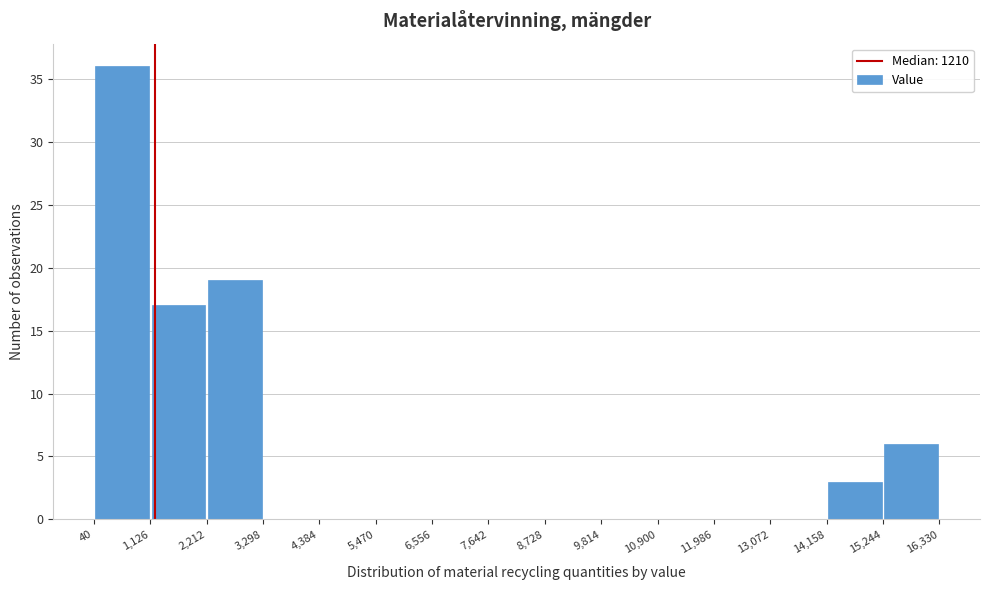

How tall is the bar that spans 40 to 1,126 on the x-axis? The values are not printed on the chart, so give them approximately, as read against the axis.

36